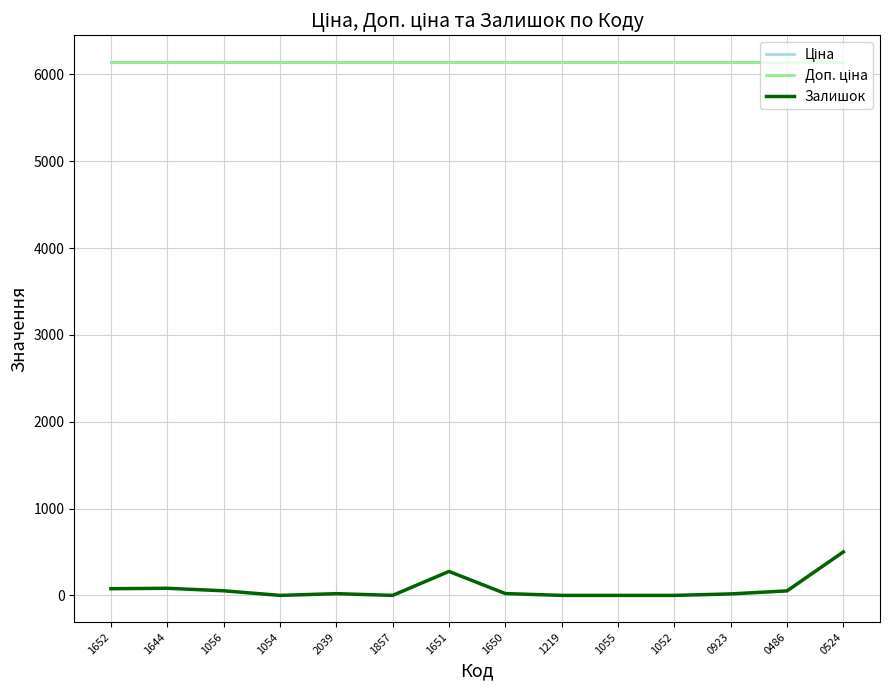

Is it true that Доп. ціна equals 6143.2 at 1644?

True